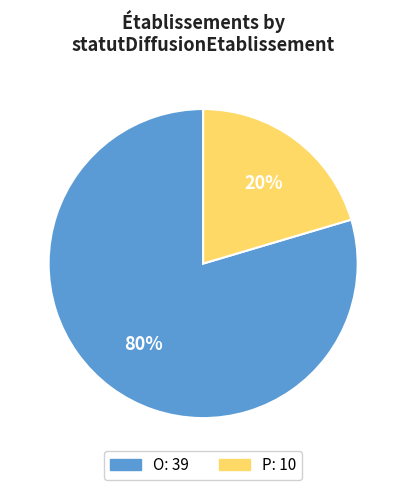

Is it true that O is 70% of the pie?

False